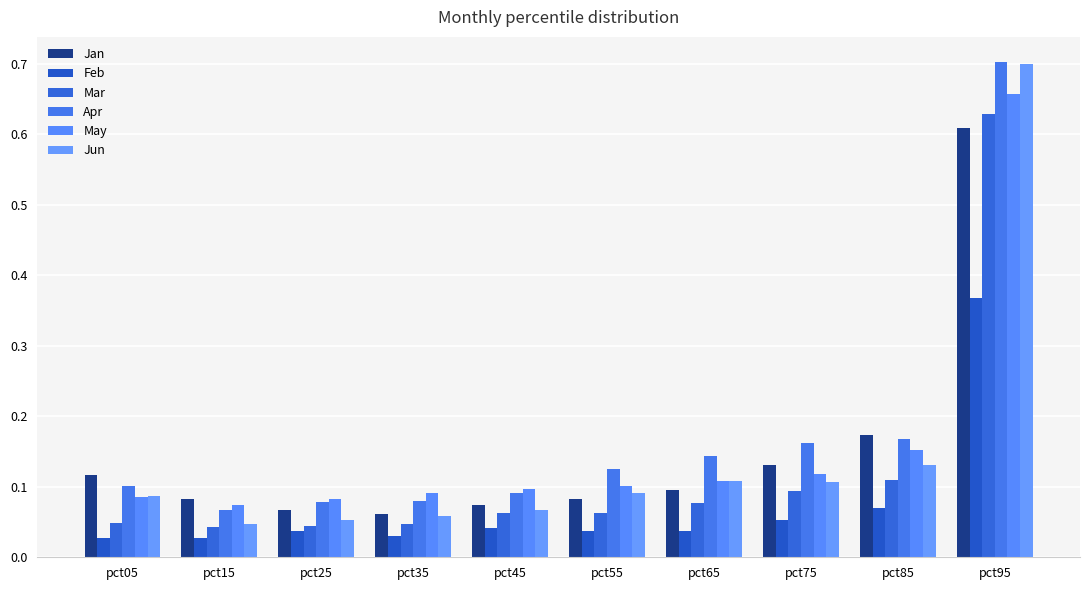

What is the value of the May bar at the 8th from the left?

0.1